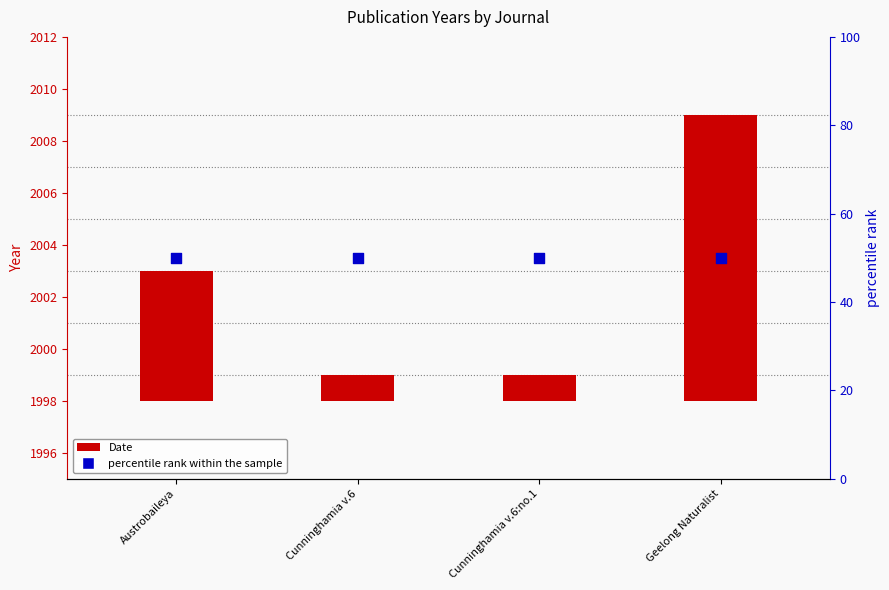

Which series has the largest total across all categories?

percentile rank within the sample